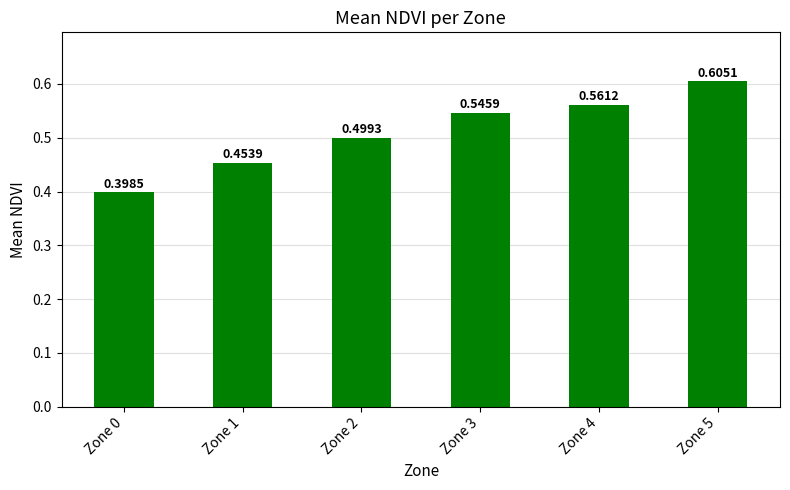

Where is the data nearest to the value 0?

Zone 0